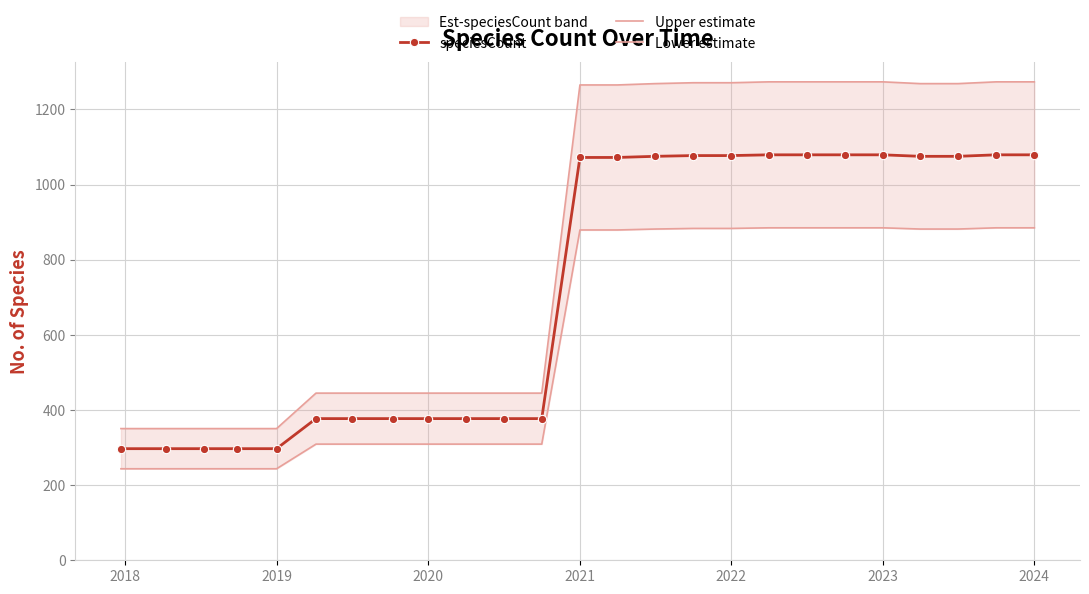

What is the lowest value of the speciesCount series?

297